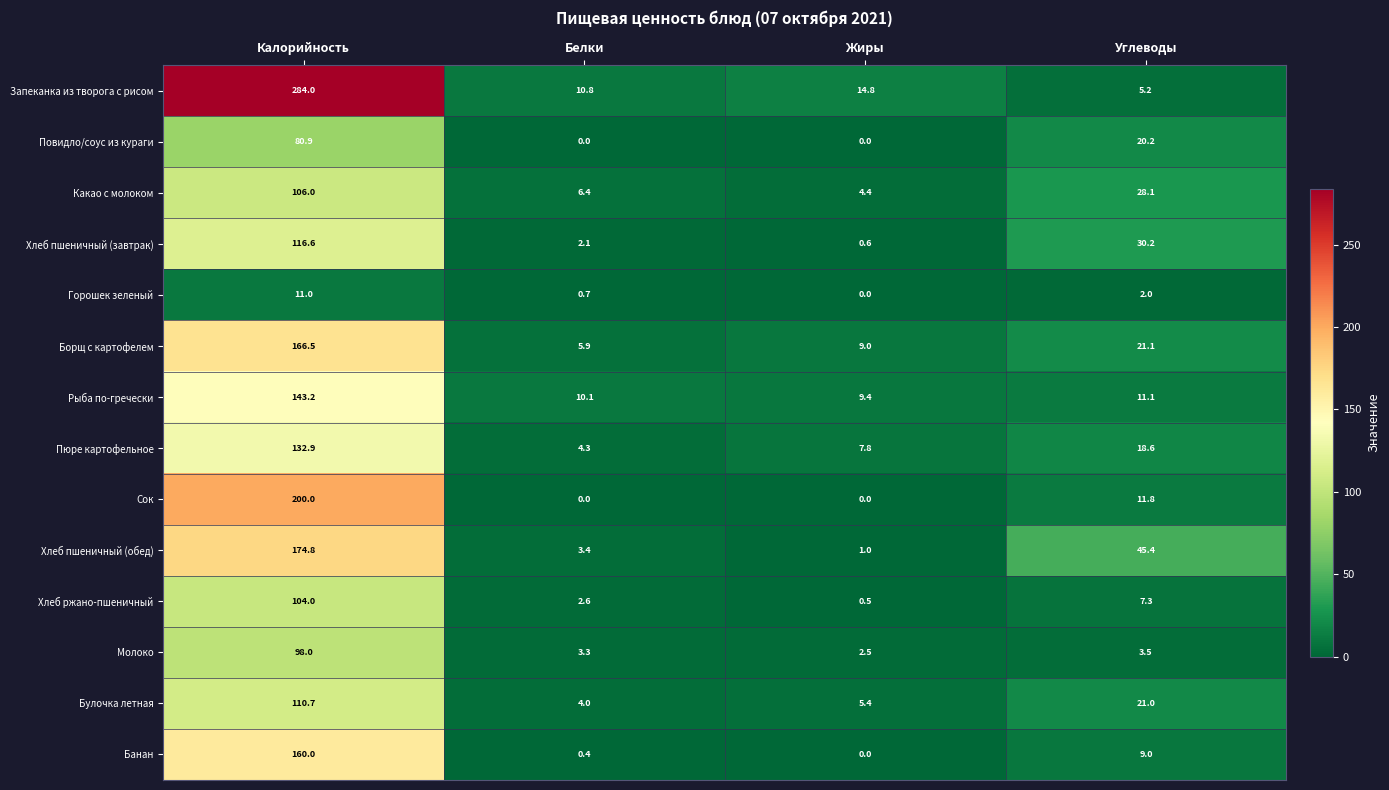

Is it true that Сок equals 0.0 at Жиры?

True